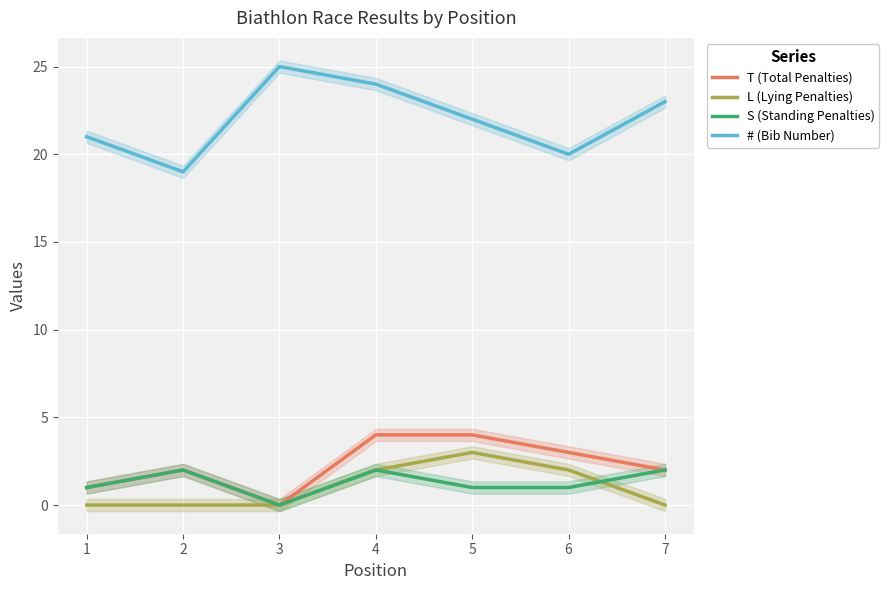

What is the total value across all series at 2?

23